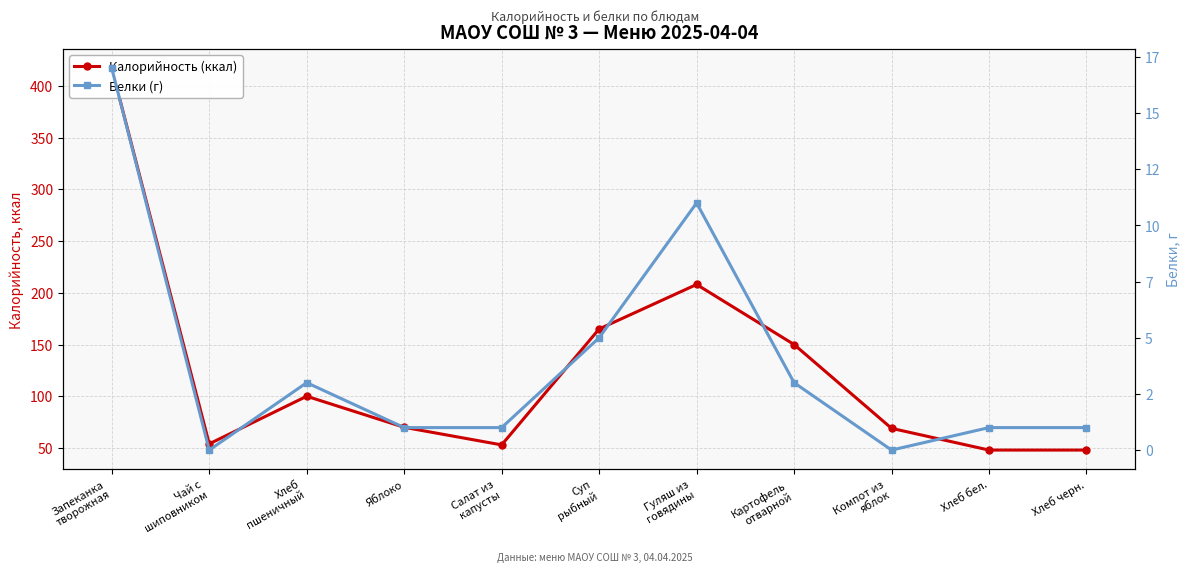

Is it true that Калорийность (ккал) equals 229 at Суп
рыбный?

False